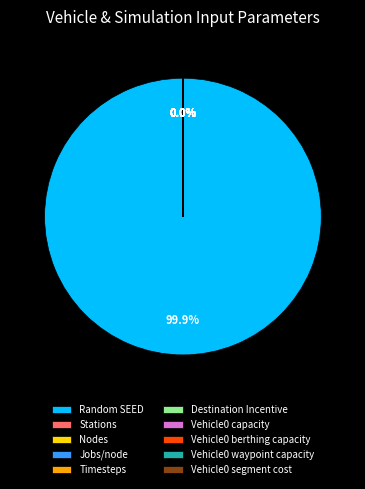

Which slice is the largest?

Random SEED